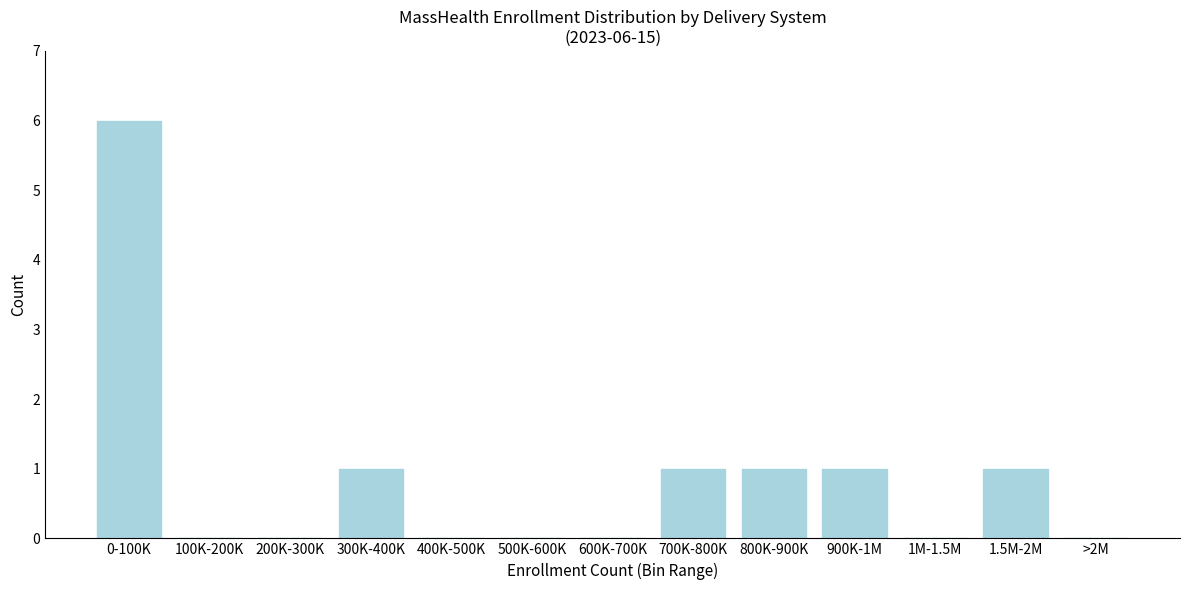

Reading right to left, list all the values displayed in this chart.

>2M=0	1.5M-2M=1	1M-1.5M=0	900K-1M=1	800K-900K=1	700K-800K=1	600K-700K=0	500K-600K=0	400K-500K=0	300K-400K=1	200K-300K=0	100K-200K=0	0-100K=6